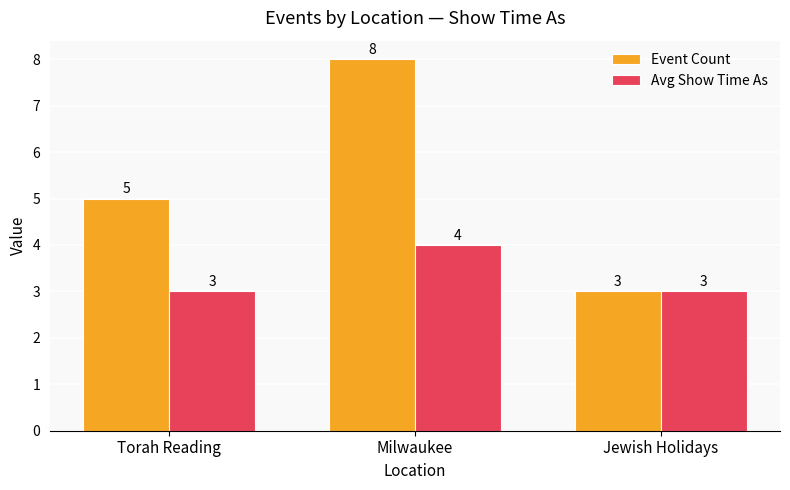

What is the total value across all series at Torah Reading?

8